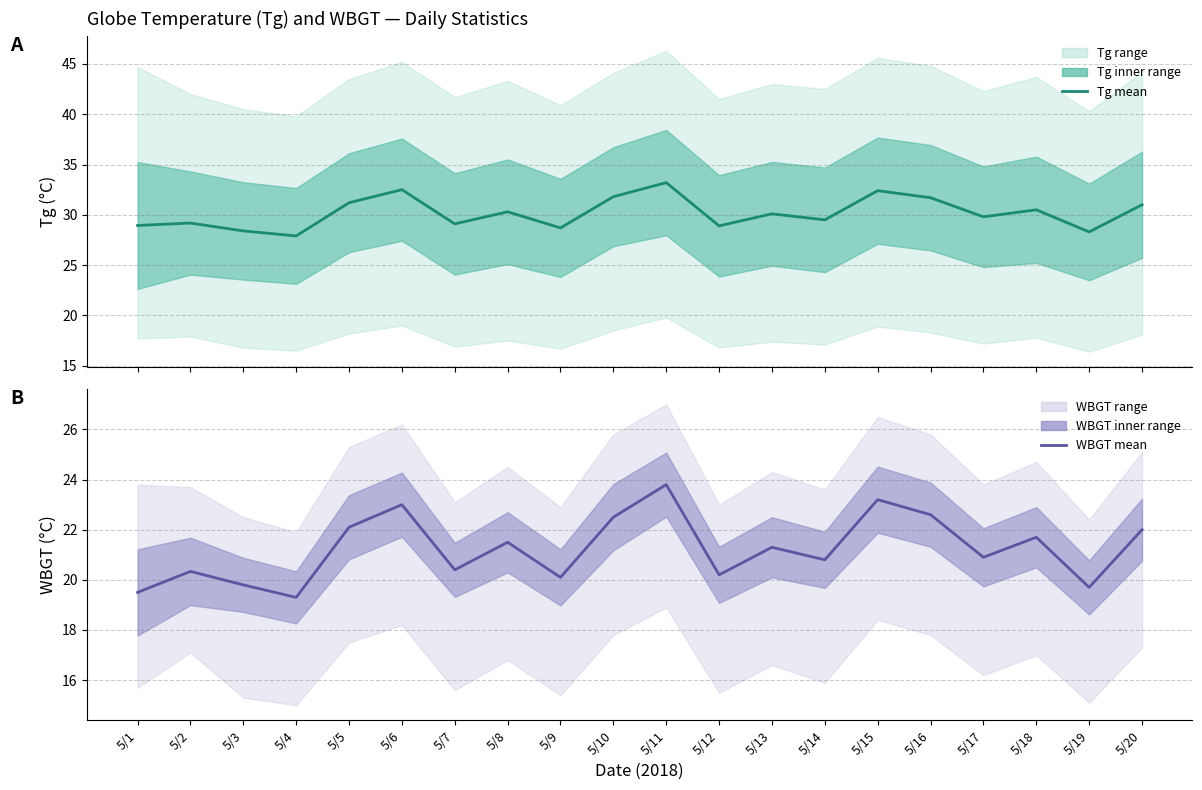

What is the difference between the highest and lowest values at 5/1?

9.4